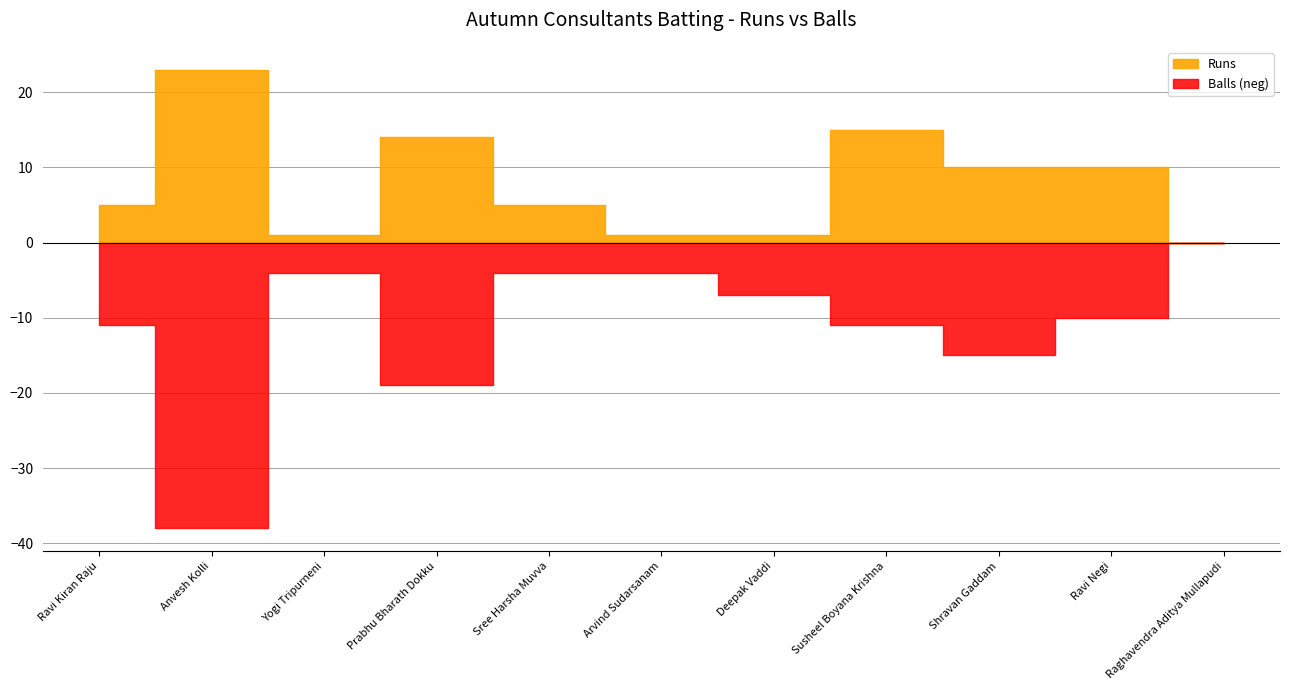

How many lines are shown in the chart?

2